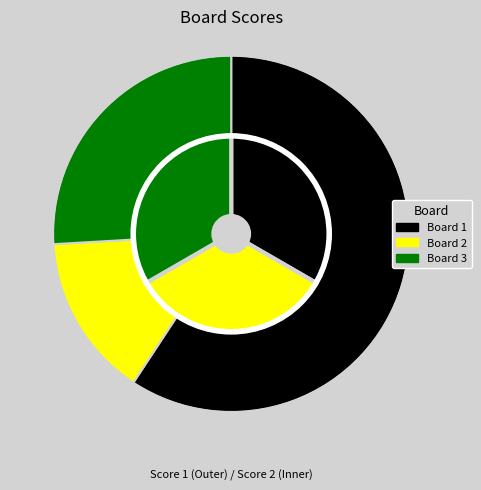

Is there any slice that represents more than half of the pie?

Yes